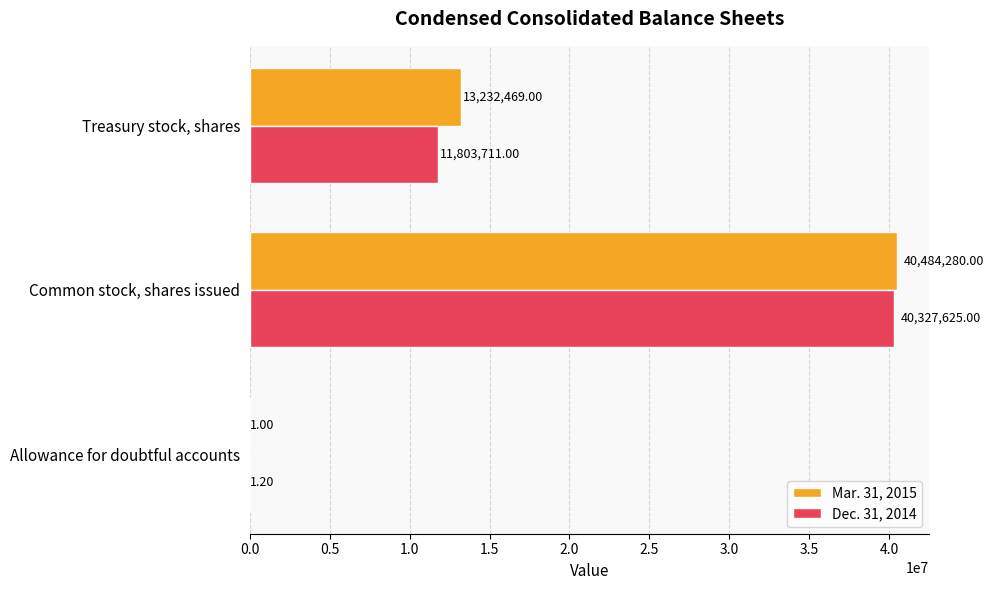

Which category has the highest value in the Mar. 31, 2015 series?

Common stock, shares issued